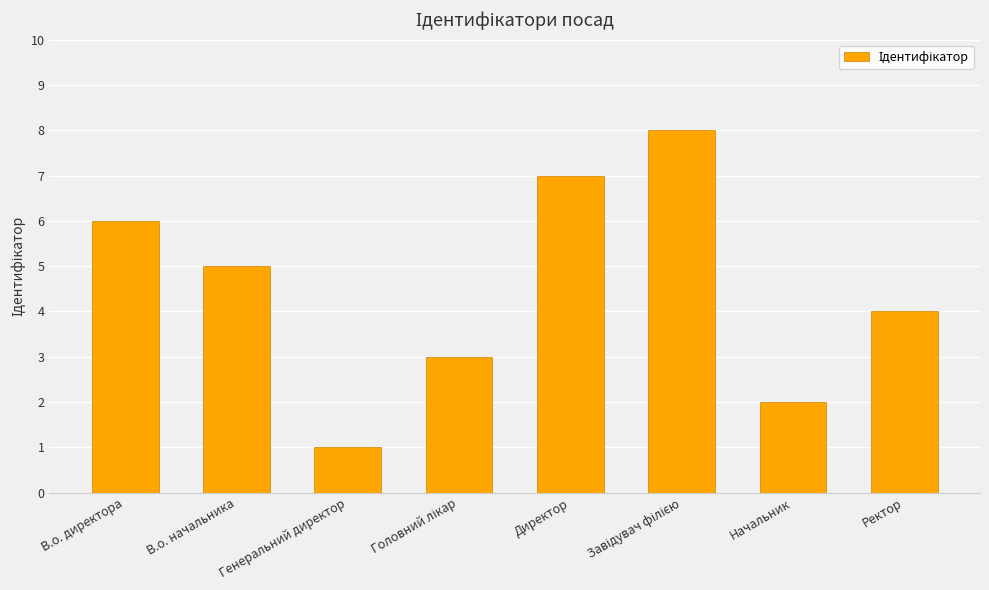

What is the change in value from Генеральний директор to Директор?

+6